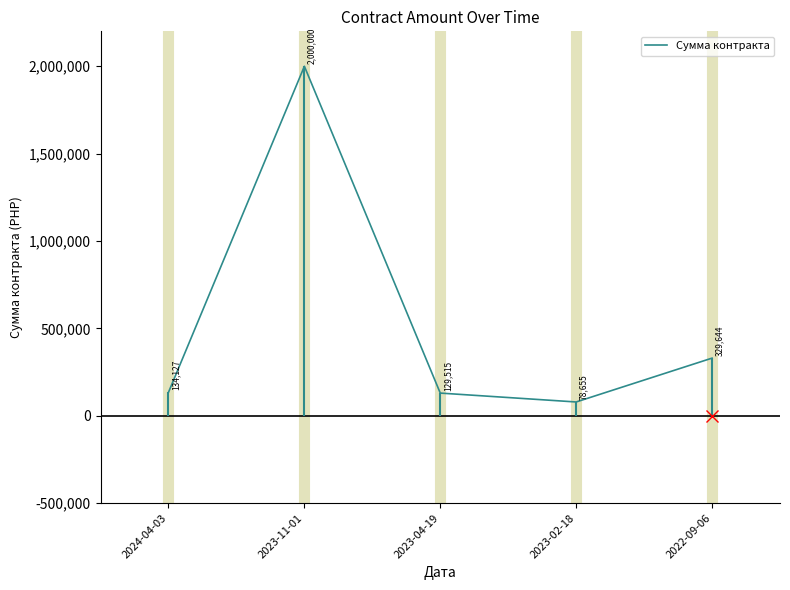

What is the difference between the values at 2024-04-03 and 2023-02-18?

55472